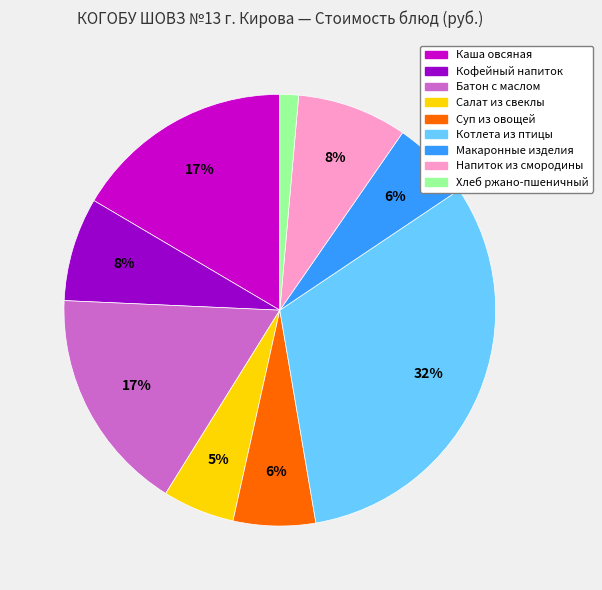

To the nearest percent, what is the average slice percentage?

11%